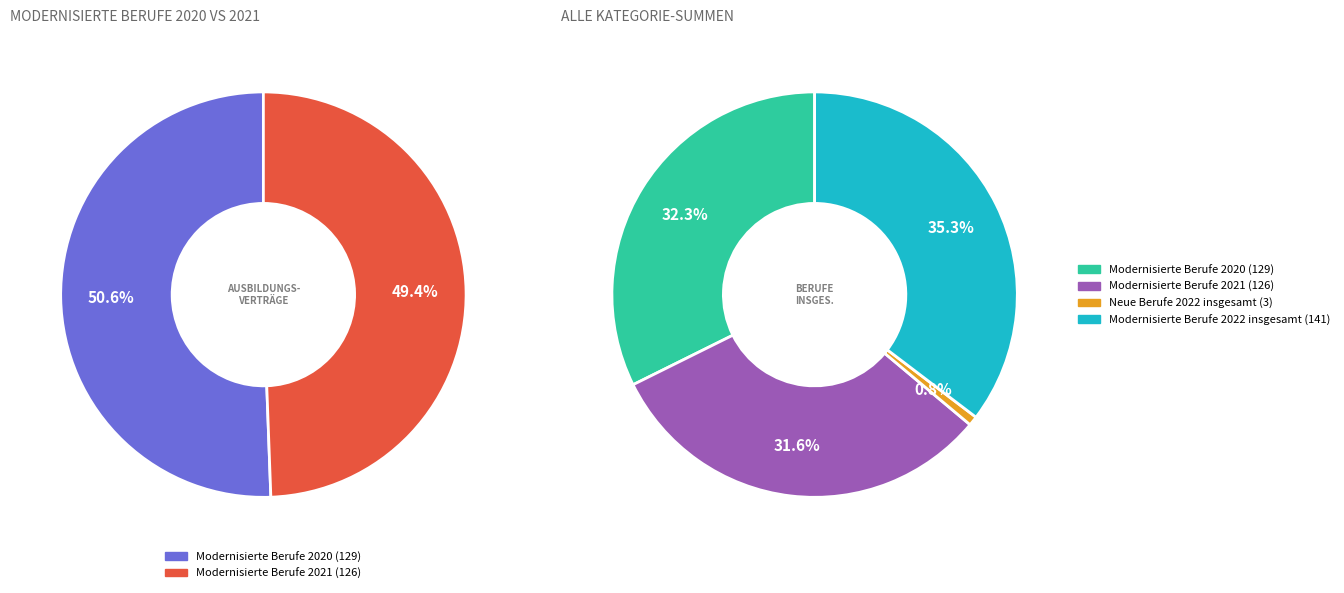

To the nearest percent, what is the combined percentage of Modernisierte Berufe 2021 insgesamt and Modernisierte Berufe 2021?

67%